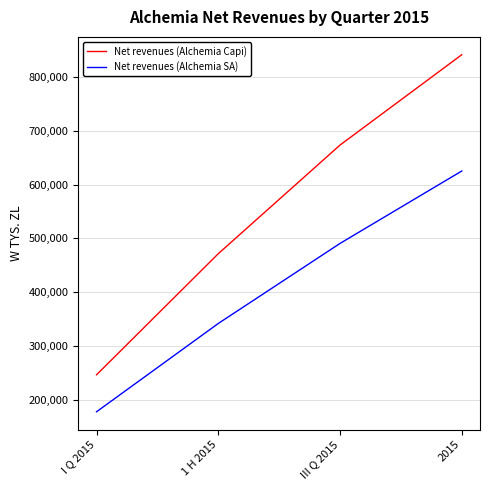

At which label does Net revenues (Alchemia Capi) reach its minimum?

I Q 2015